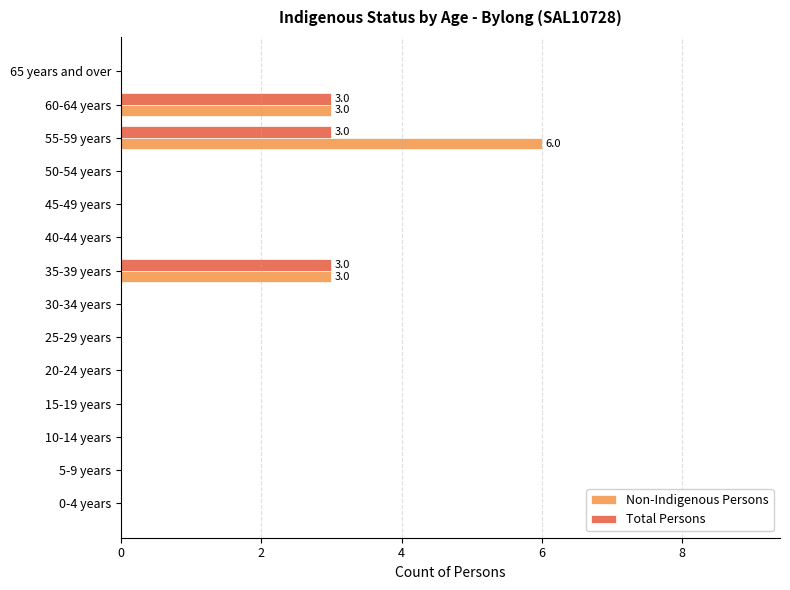

Which series has the largest range (max minus min)?

Non-Indigenous Persons